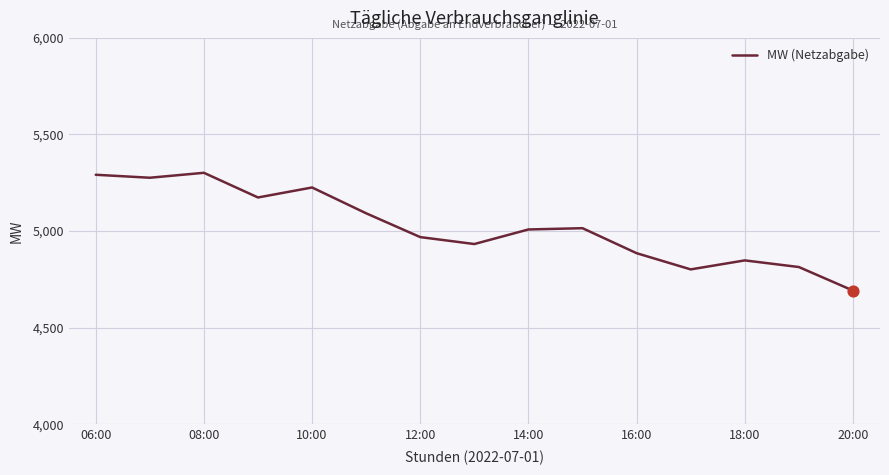

What is the greatest value displayed?

5301.6